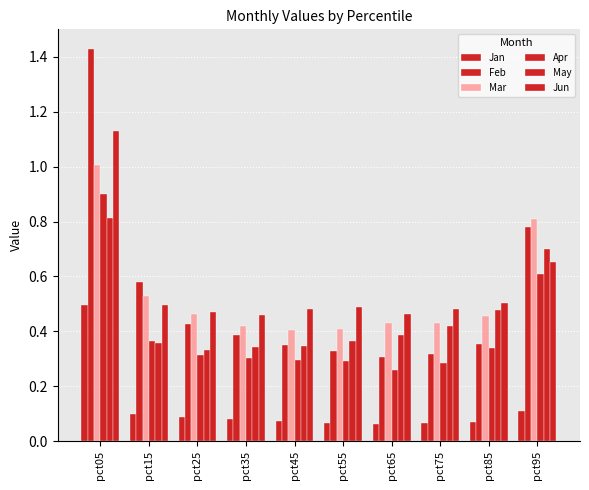

How many bars are there in each group?

6